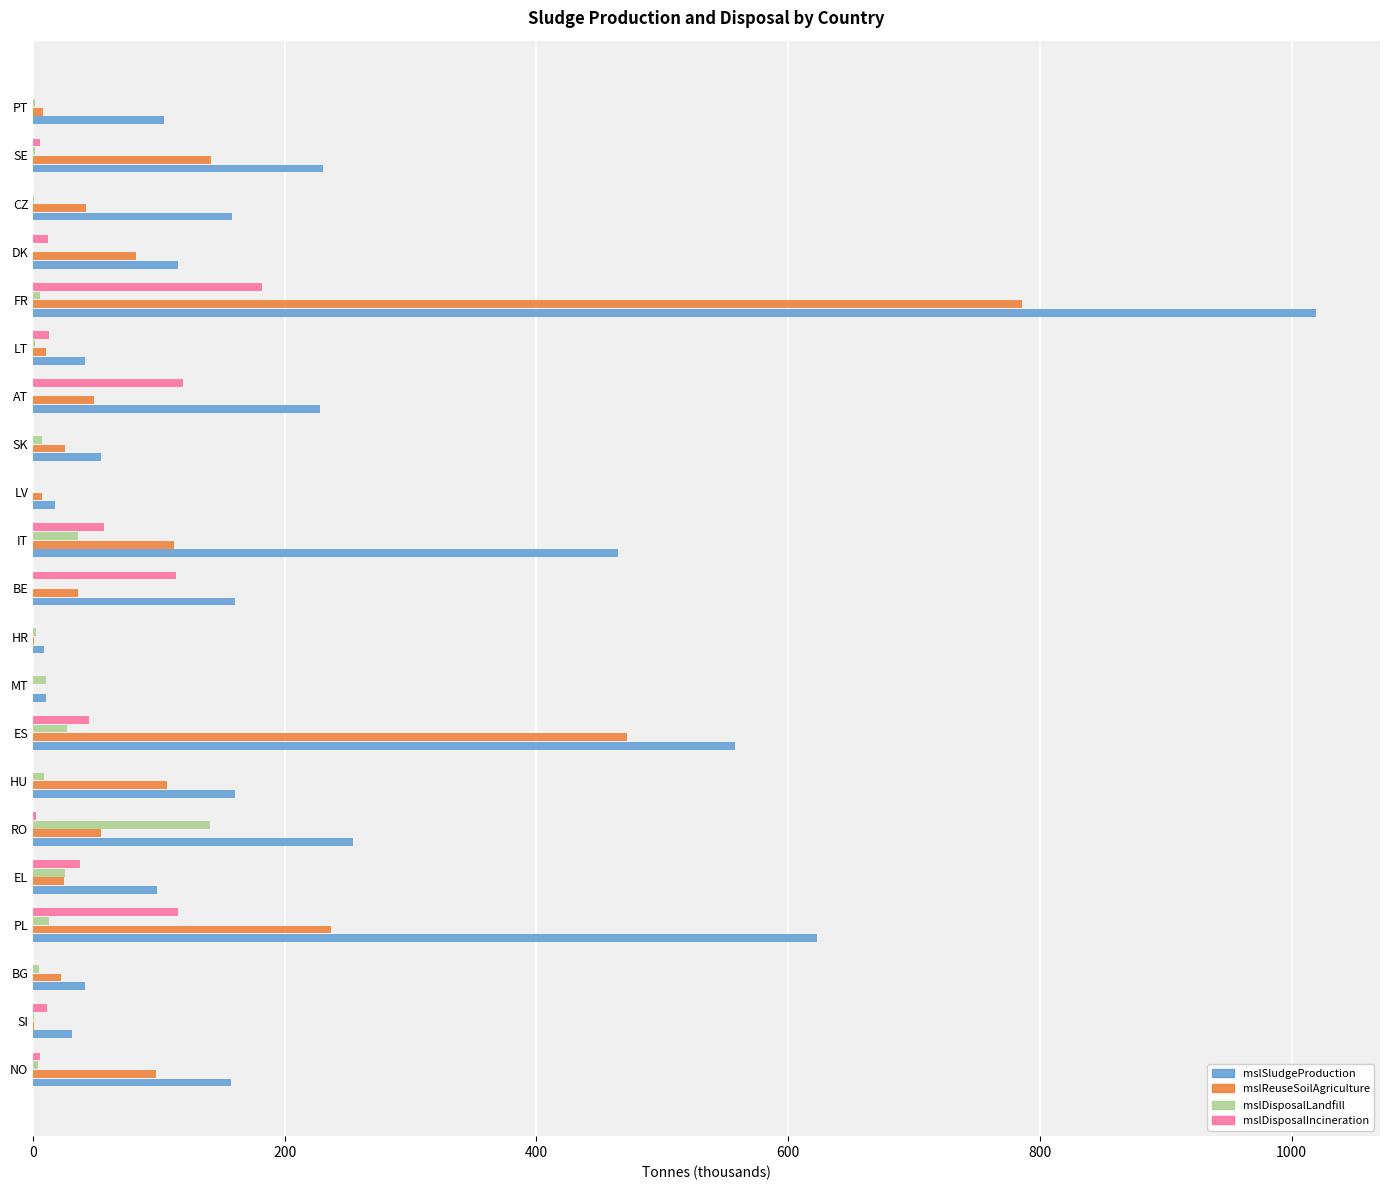

Which label corresponds to the largest value in the chart?

FR